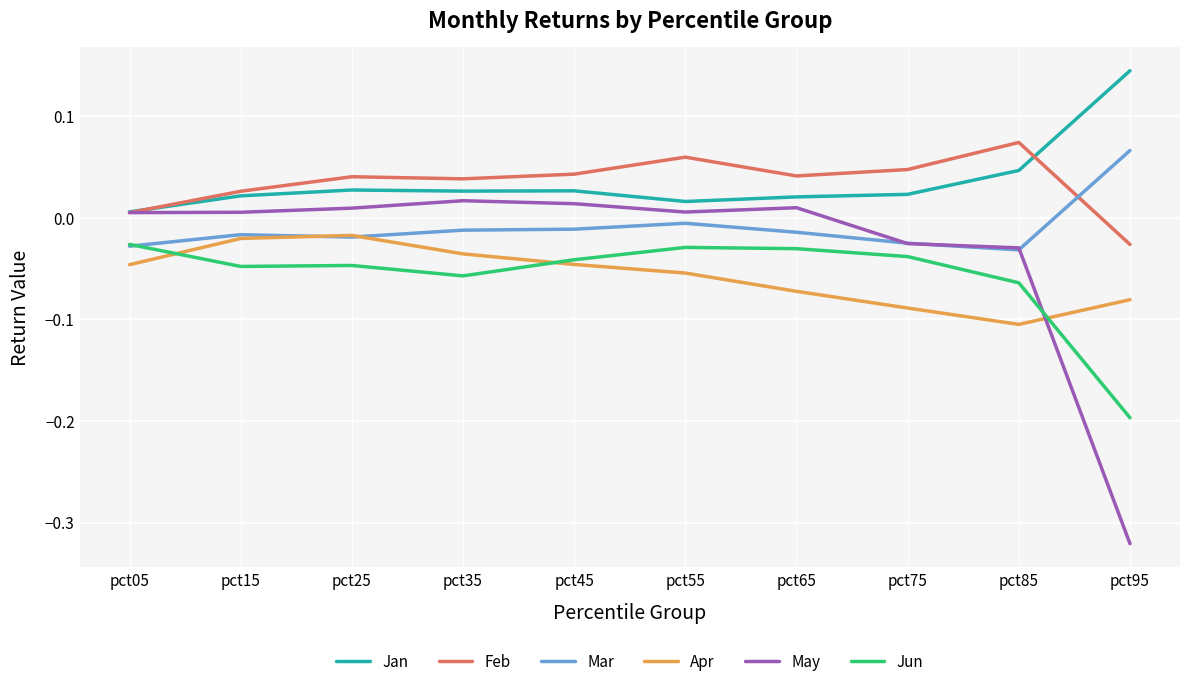

True or false: Feb and Jun intersect in this chart.

False